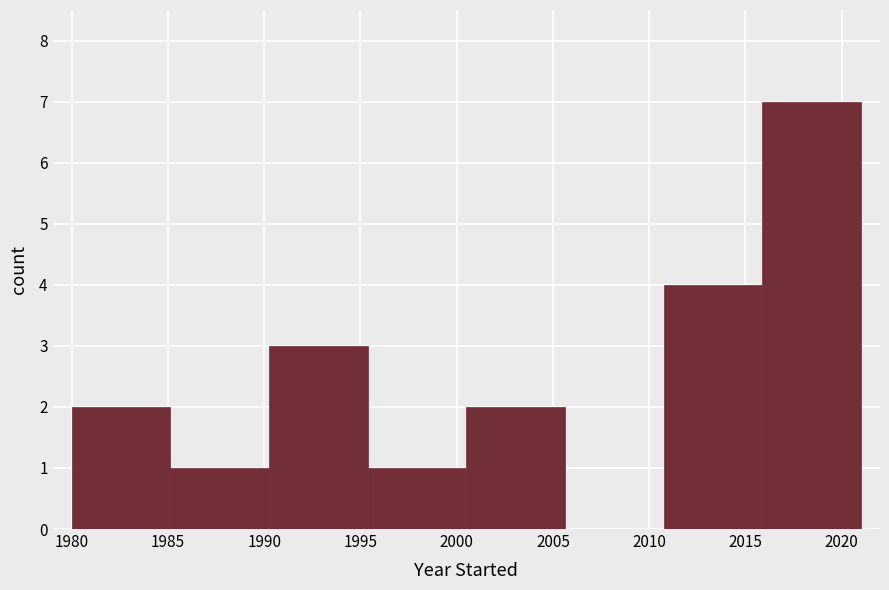

Reading left to right, transcribe this chart: for each bar, give the range it covers on the x-axis and its height. Neither the bar edges nor the heights are printed on the chart, so give them approximately, as read against the axes.

1980.0 to 1985.0: 2
1985.0 to 1990.5: 1
1990.5 to 1995.5: 3
1995.5 to 2000.5: 1
2000.5 to 2005.5: 2
2005.5 to 2011.0: 0
2011.0 to 2016.0: 4
2016.0 to 2021.0: 7